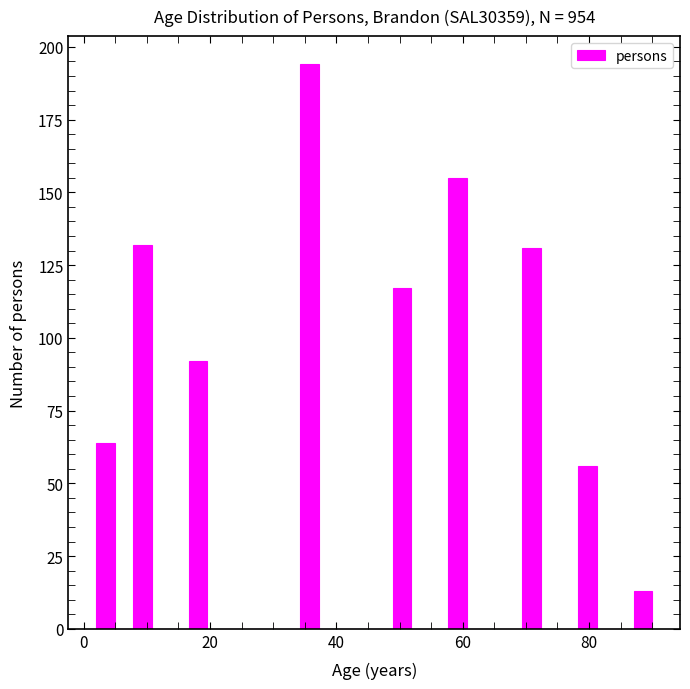

Read against the x-axis, roughly where is the centre of the tallest bar?

36